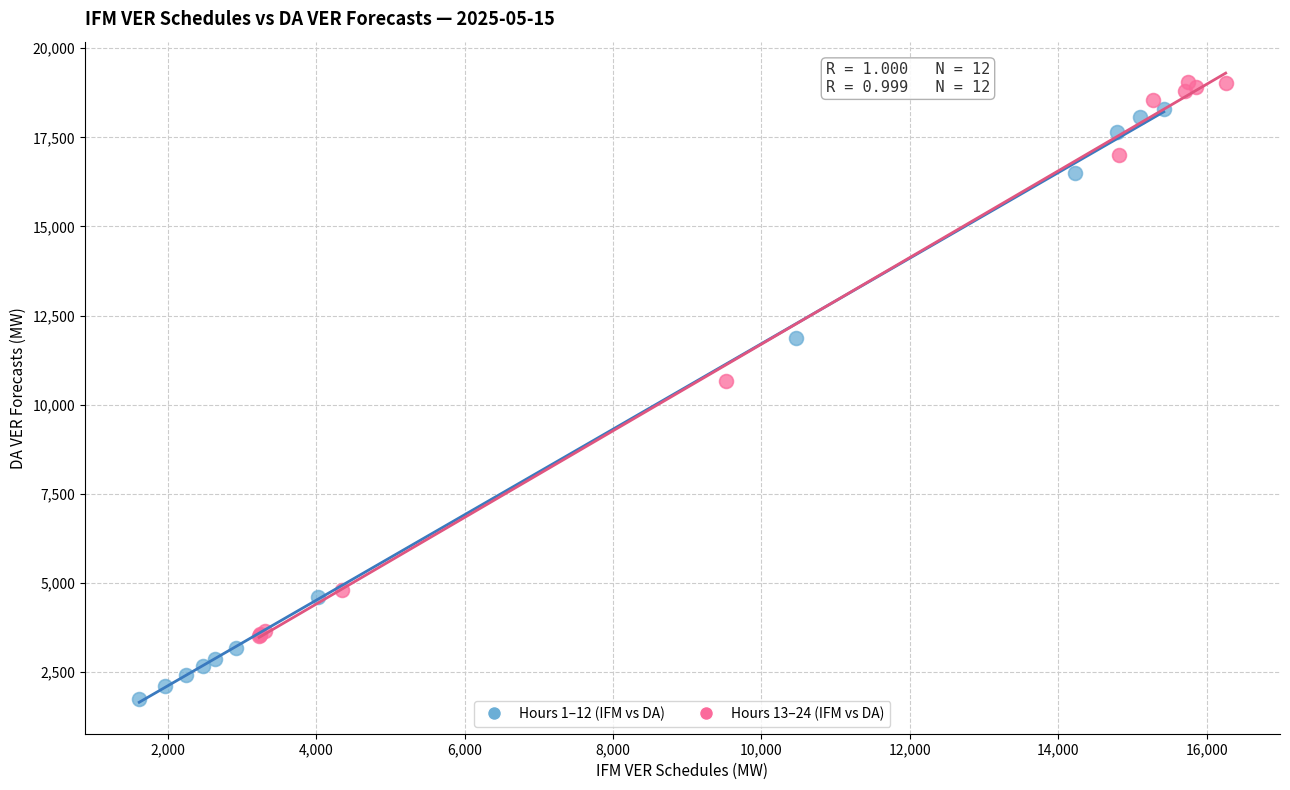

Which series reaches the minimum Y coordinate?

Hours 1–12 (IFM vs DA)